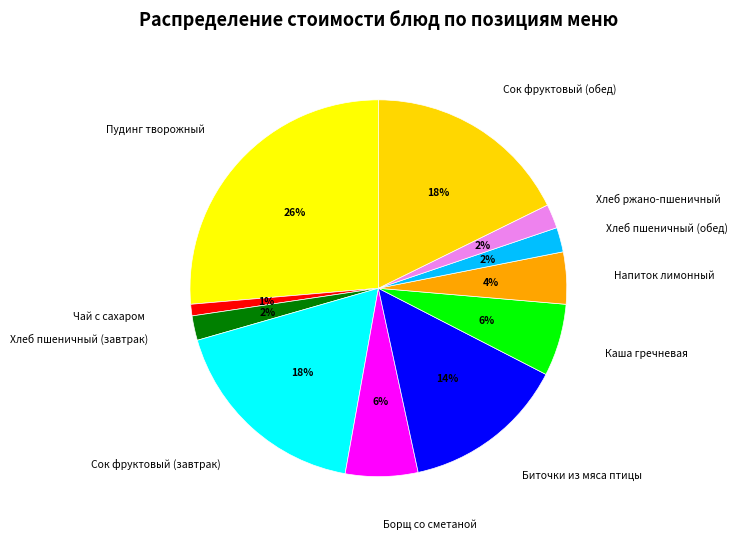

Combined, do Хлеб пшеничный (обед) and Каша гречневая account for over 50%?

No